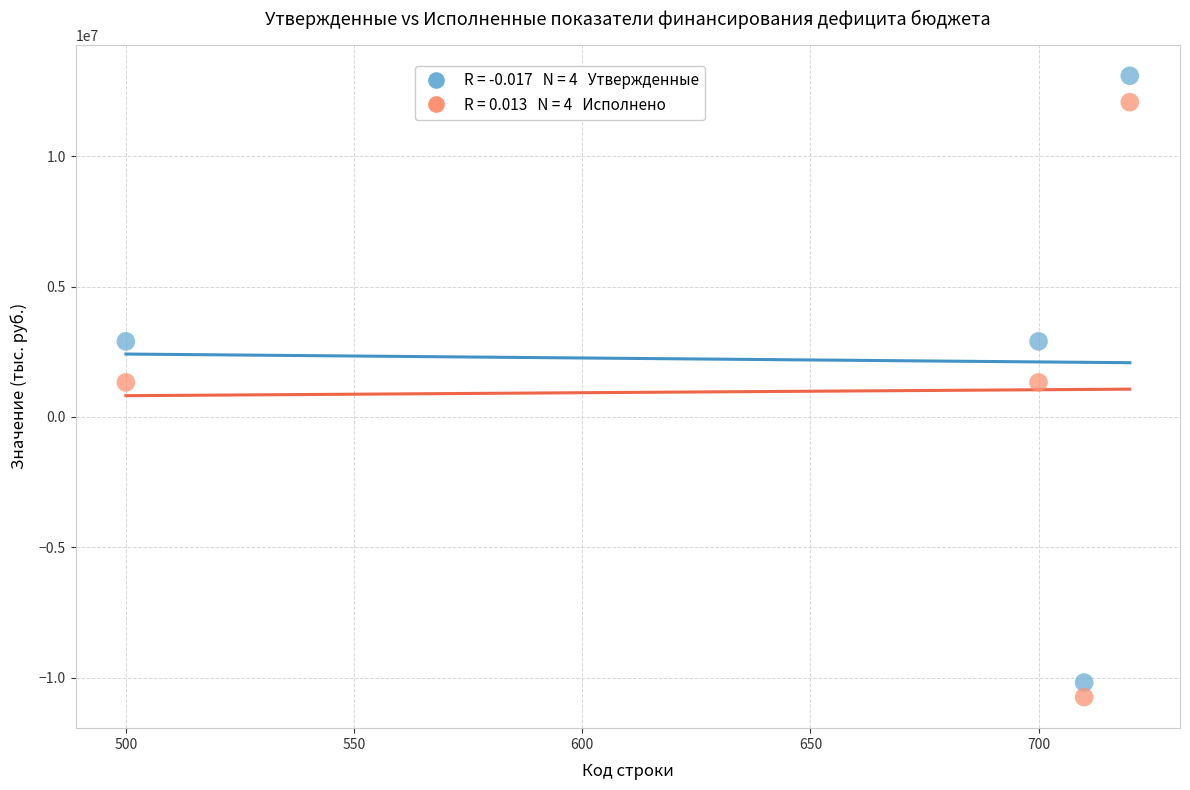

Across all data points, what is the range of X values (max minus min)?

220.0